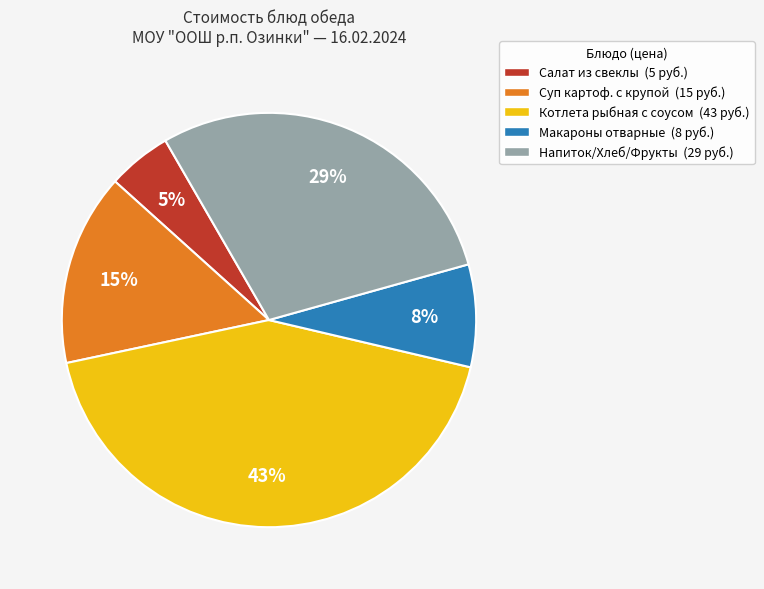

To the nearest percent, what is the difference between the Котлета рыбная с соусом and Напиток/Хлеб/Фрукты slice percentages?

14%